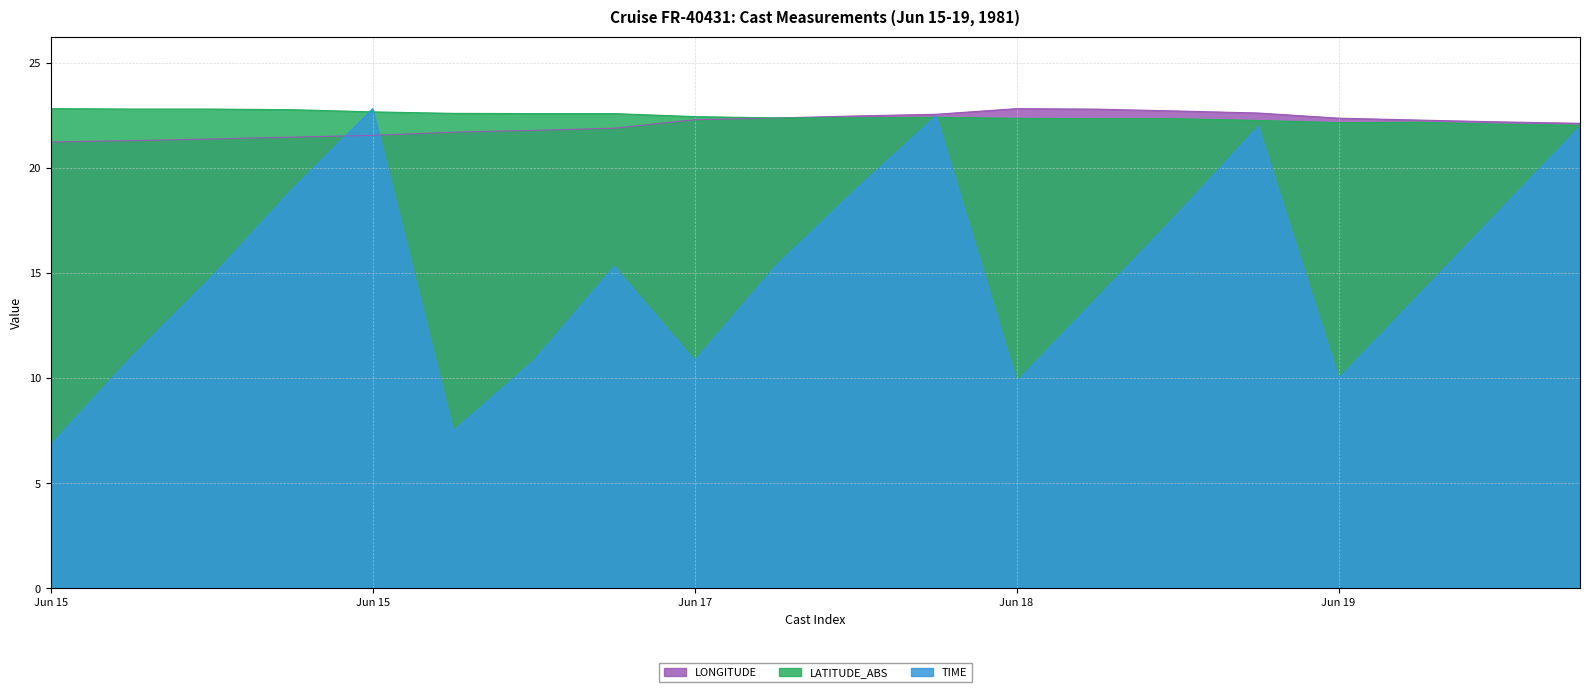

What is the value of the LONGITUDE point at the 14th from the left?

22.8